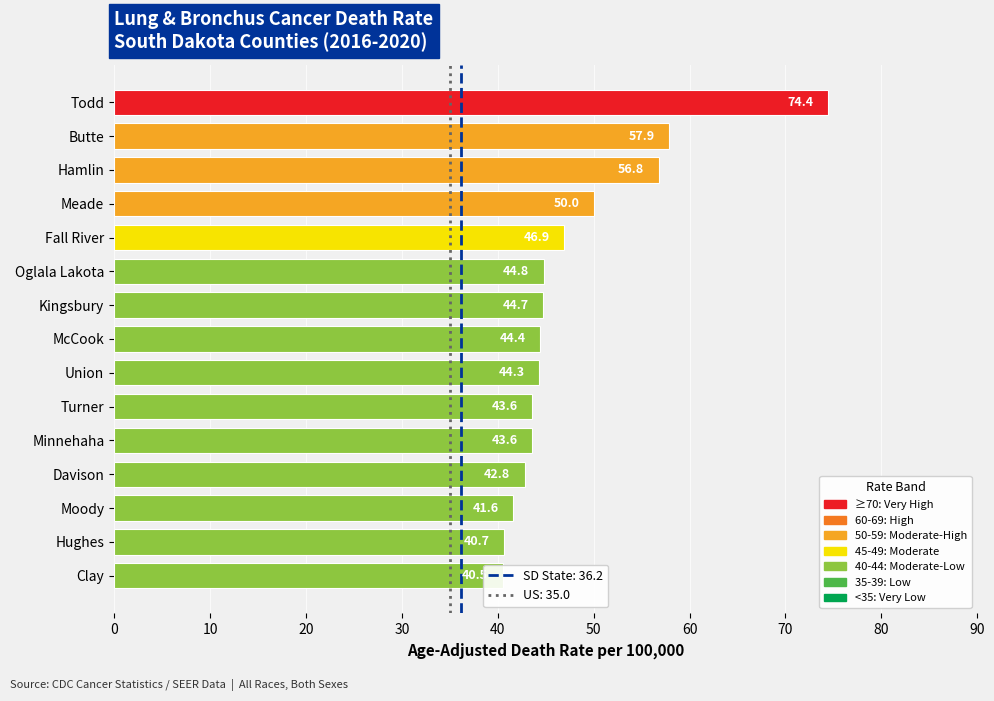

How many bars are there in total?

15